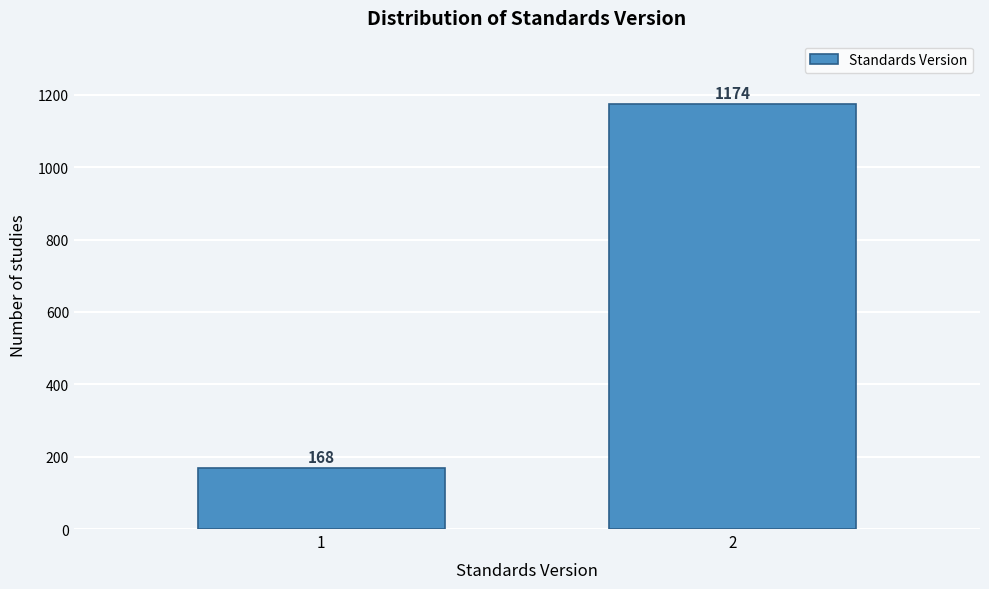

Reading left to right, what are all the values shown in this chart?

1=168	2=1174